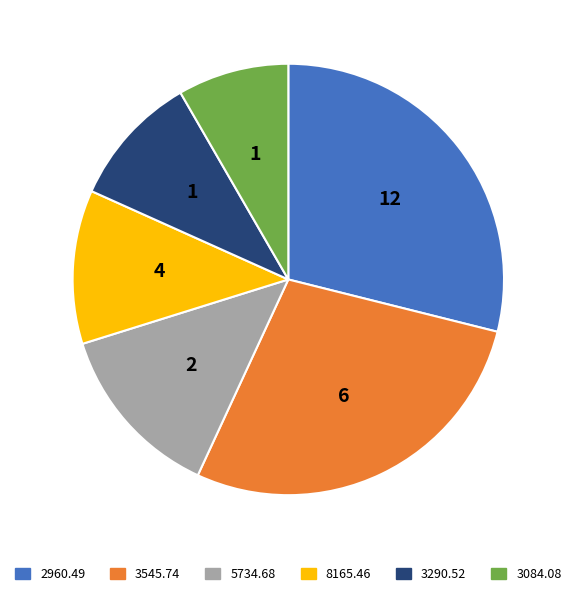

Which slice is the largest?

2960.49